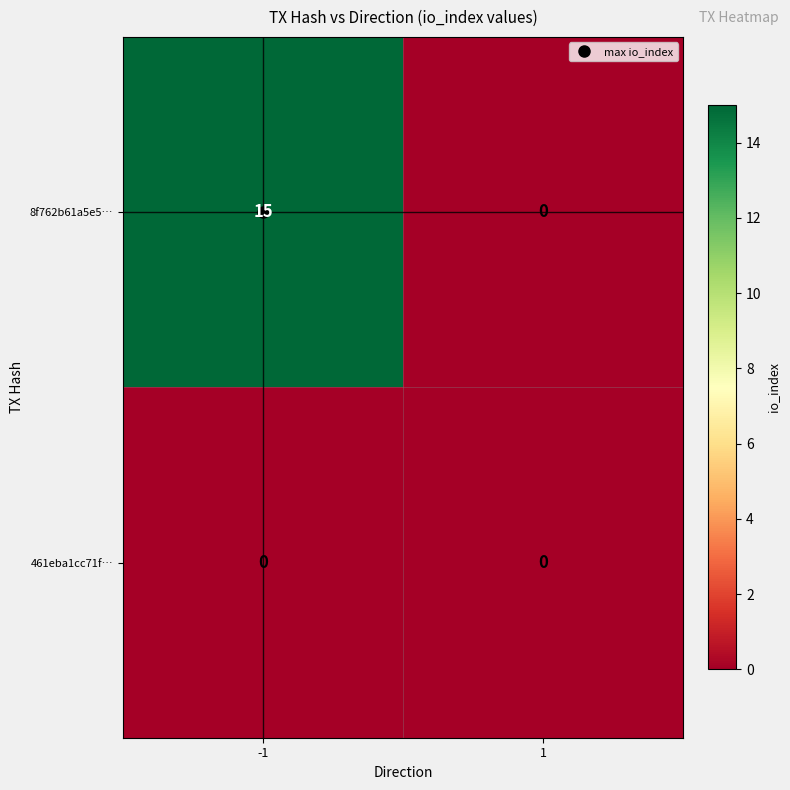

Which series changed the most between -1 and 1?

8f762b61a5e5…